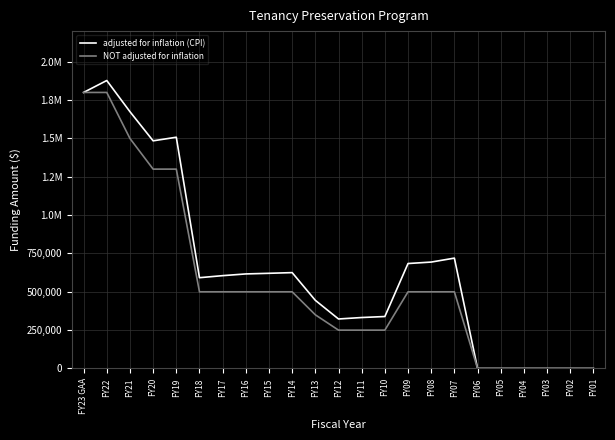

What are all the series names shown in the legend?

adjusted for inflation (CPI), NOT adjusted for inflation